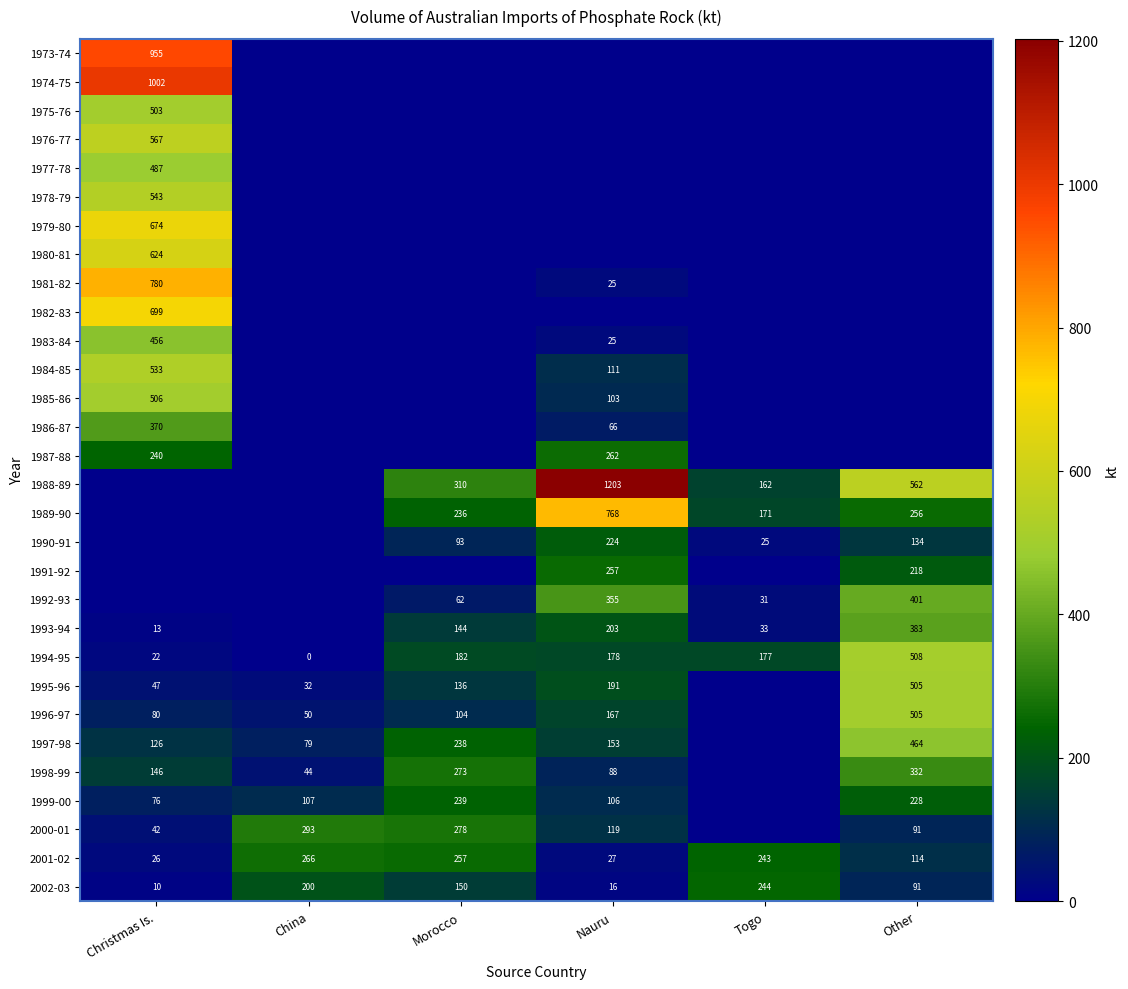

Is it true that 2002-03 equals 91 at Other?

True